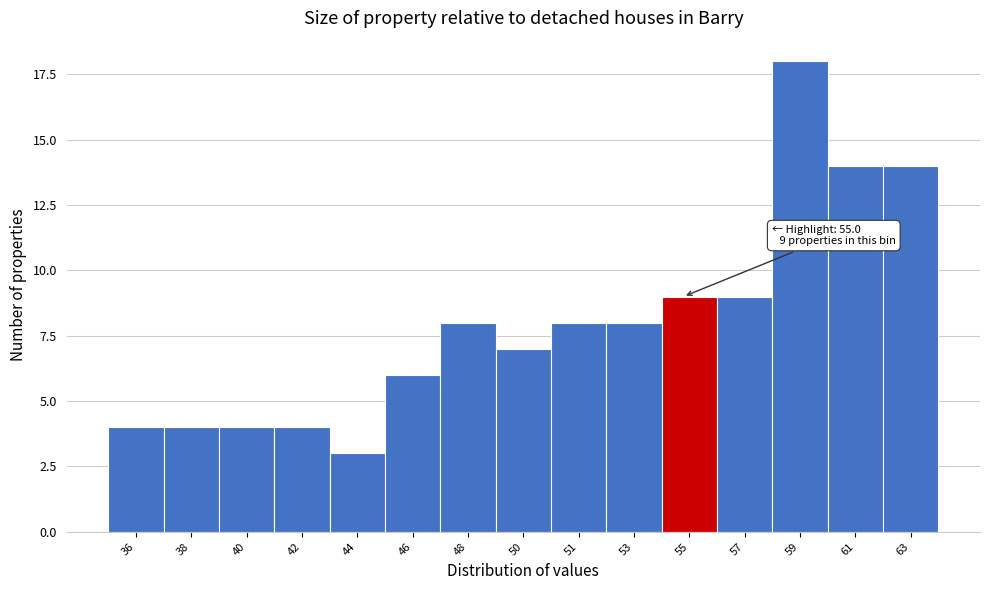

Reading left to right, extract all data points from this chart.

4	4	4	4	3	6	8	7	8	8	9	9	18	14	14